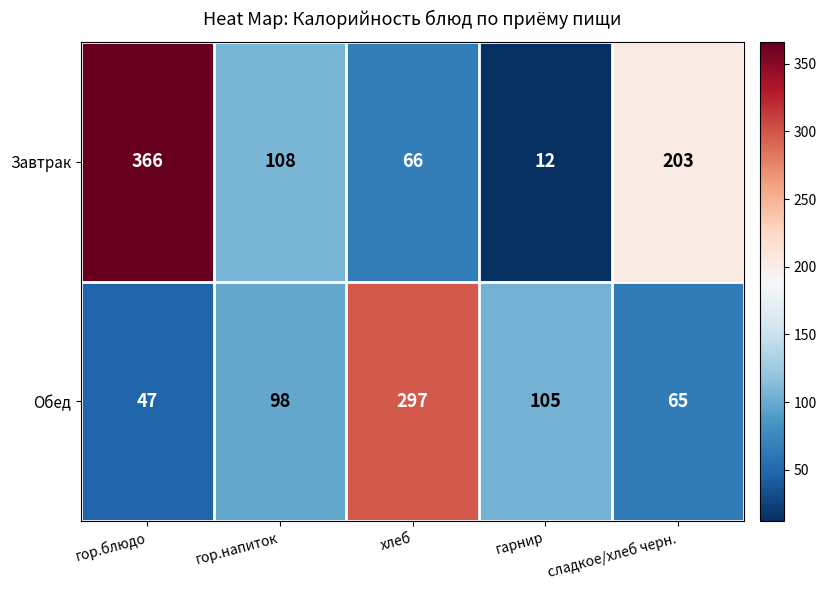

What is the sum of all Завтрак values?

755